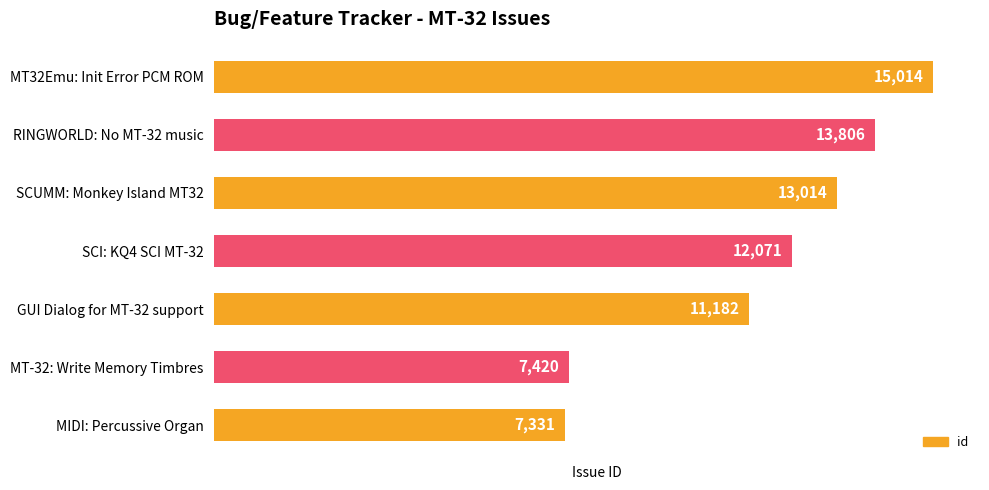

What is the ratio of the value at MT32Emu: Init Error PCM ROM to the value at RINGWORLD: No MT-32 music?

1.1